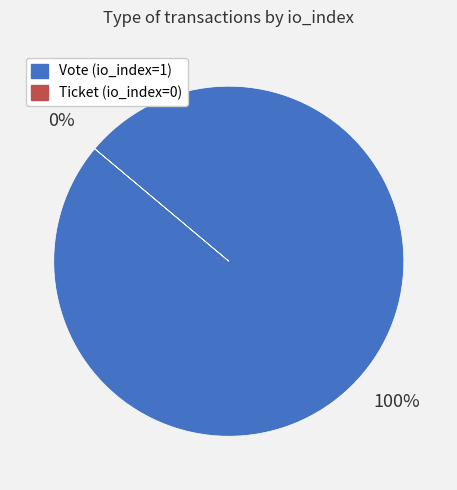

Which slice is the largest?

Vote (io_index=1)